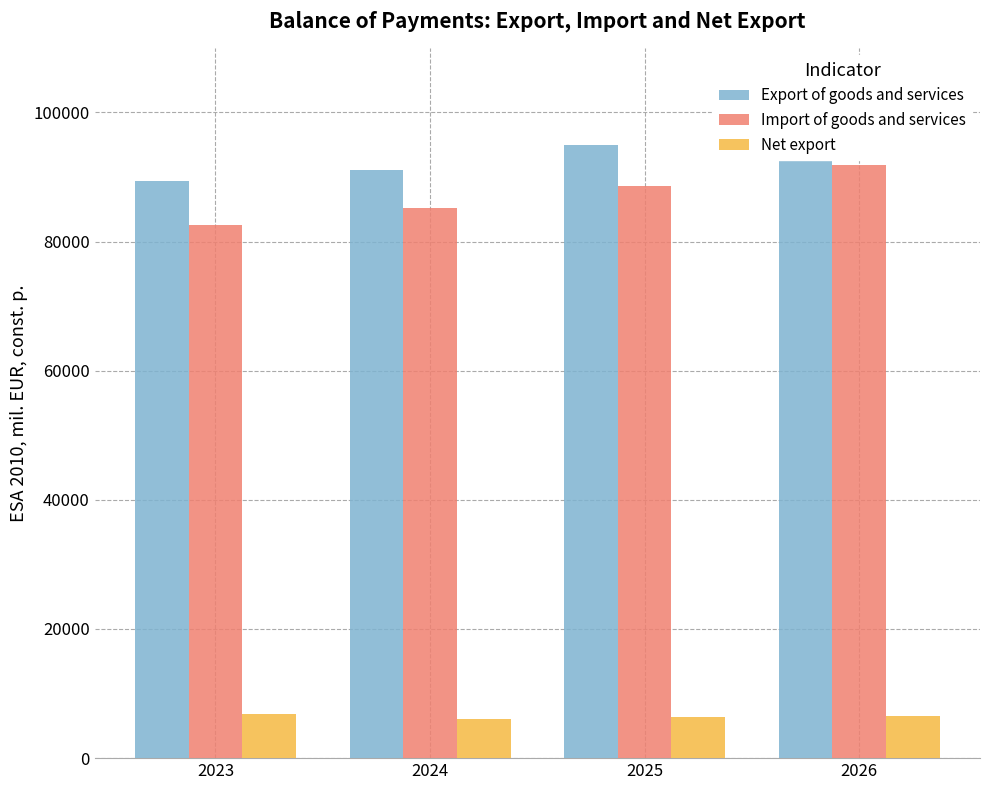

Rank the series by their maximum value, from highest to lowest.

Export of goods and services, Import of goods and services, Net export